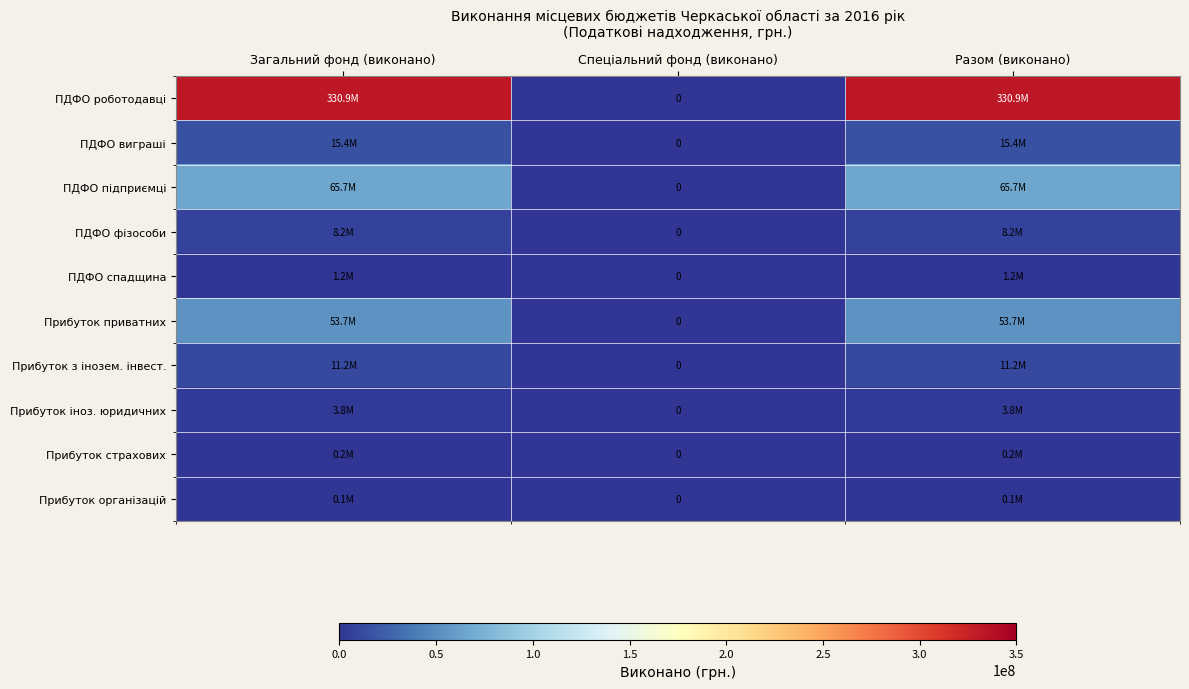

Which series has the widest spread of values?

ПДФО роботодавці